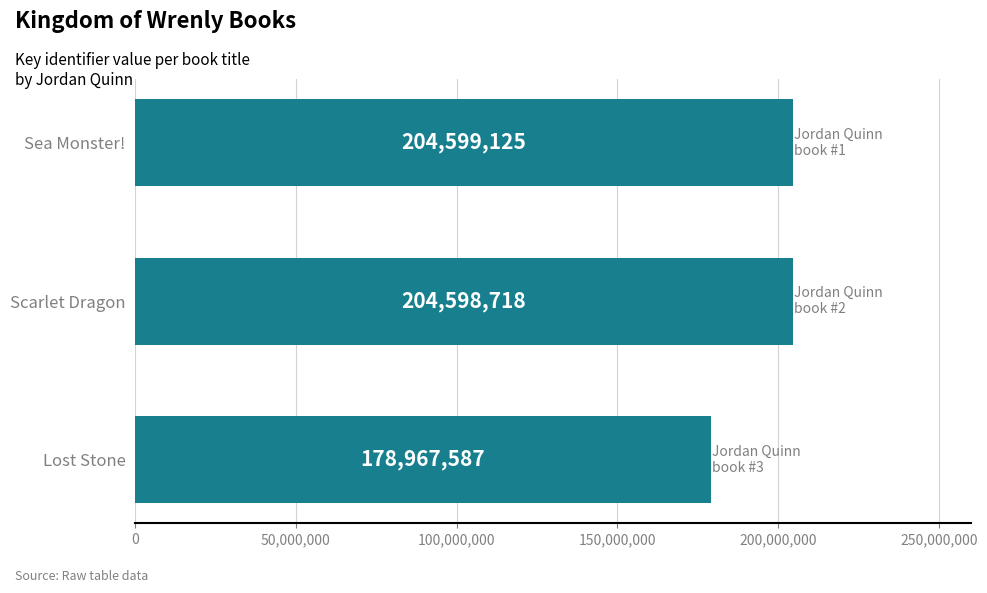

True or false: the data shows 99944512 at Lost Stone.

False